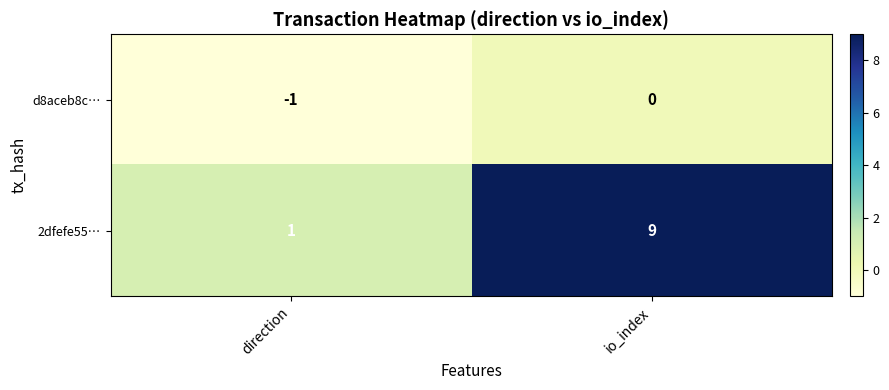

At direction, list the series in order from smallest to largest.

d8aceb8c…, 2dfefe55…